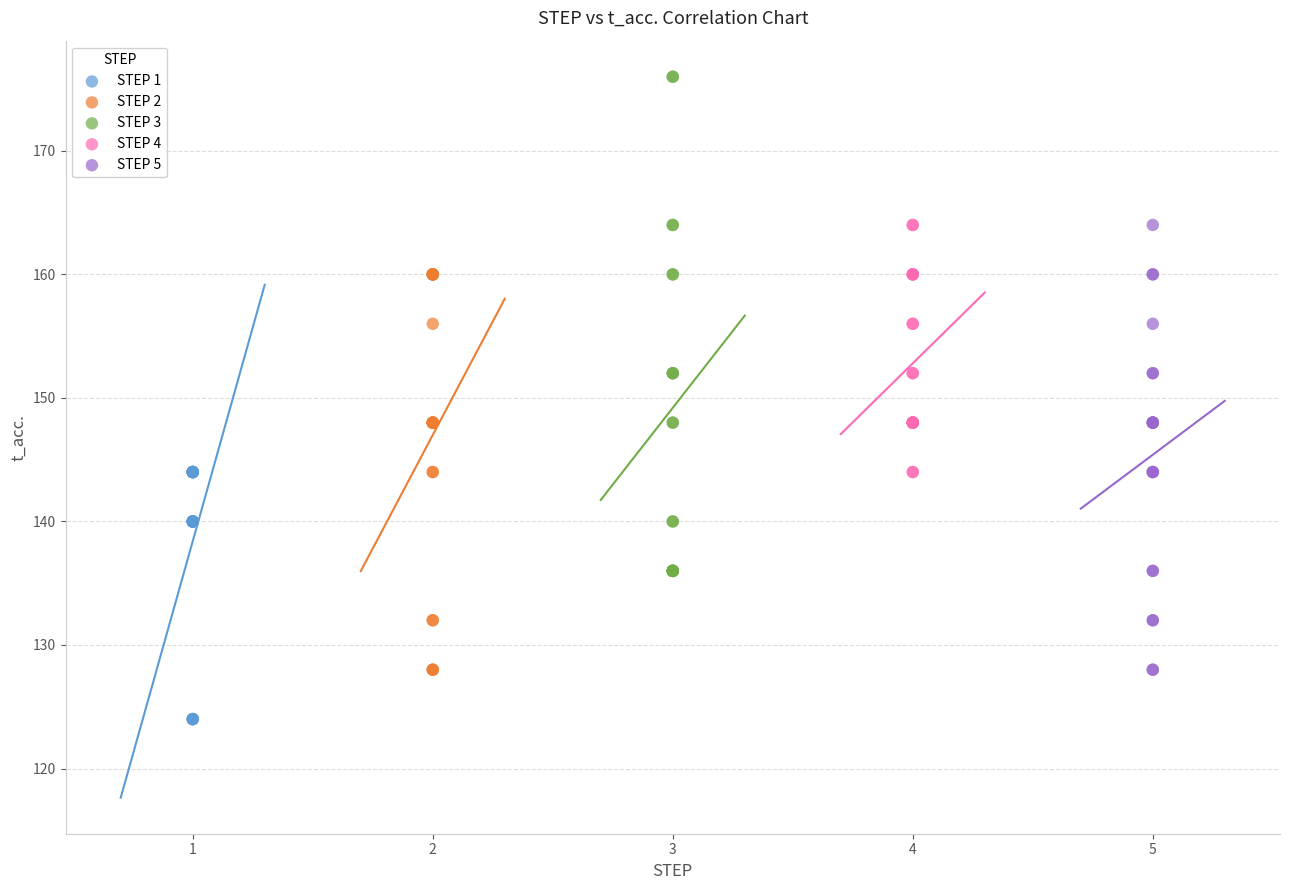

Which series reaches the maximum Y coordinate?

STEP 3